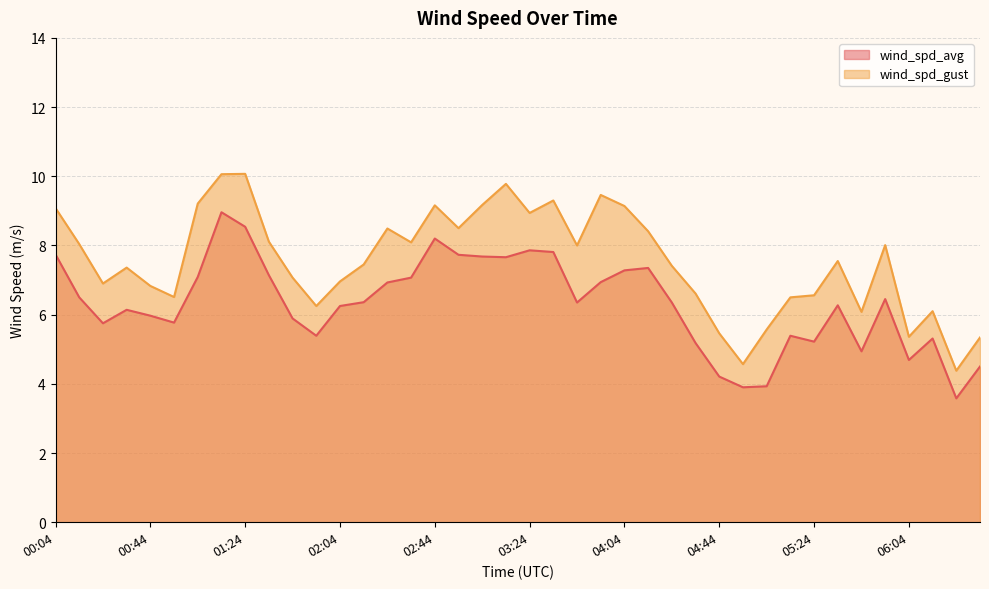

What is the approximate value of wind_spd_gust at 00:14?

8.0